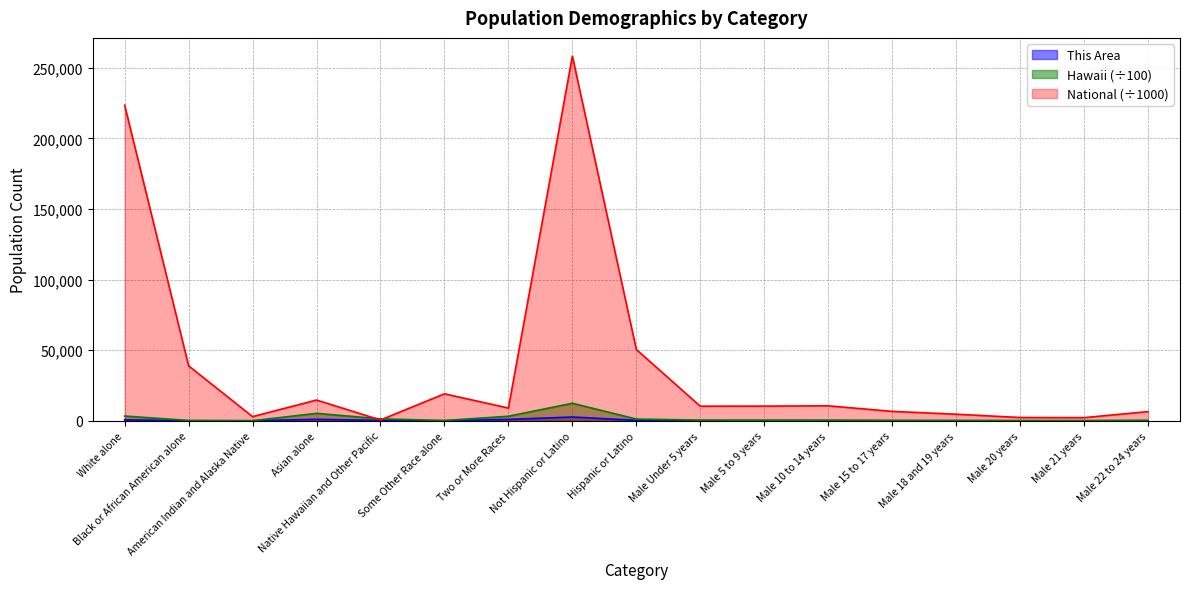

Where is Hawaii nearest to the value 6218?

Asian alone